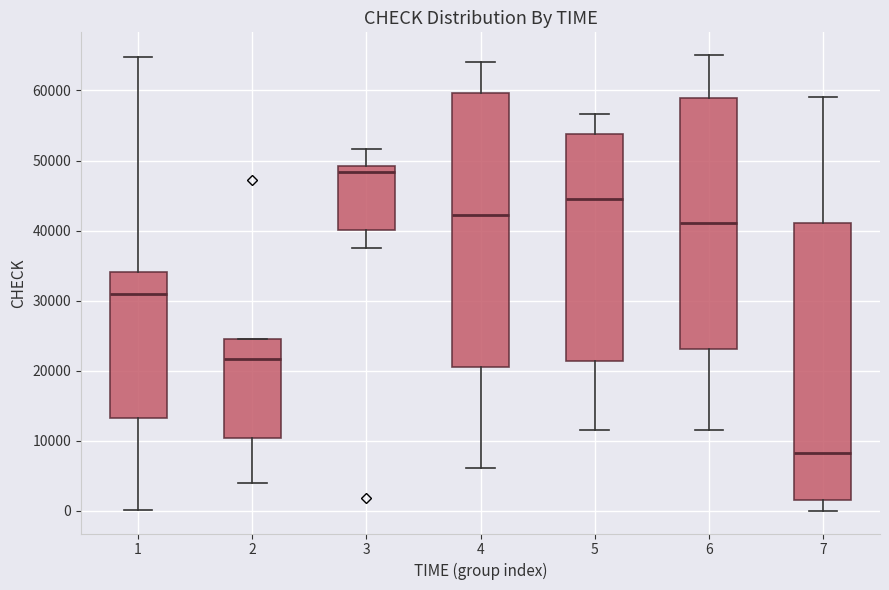

Reading left to right, read every box against the y-axis: the position of its median line, the range the box covers, and the ends of its whiskers. The values are not printed on the chart, so give them approximately, as read against the axis.

1: median 31000, box 13000 to 34000, whiskers 0 to 65000
2: median 22000, box 10000 to 24000, whiskers 4000 to 25000
3: median 48000, box 40000 to 49000, whiskers 38000 to 52000
4: median 42000, box 21000 to 60000, whiskers 6000 to 64000
5: median 44000, box 21000 to 54000, whiskers 11000 to 57000
6: median 41000, box 23000 to 59000, whiskers 12000 to 65000
7: median 8000, box 2000 to 41000, whiskers 0 to 59000